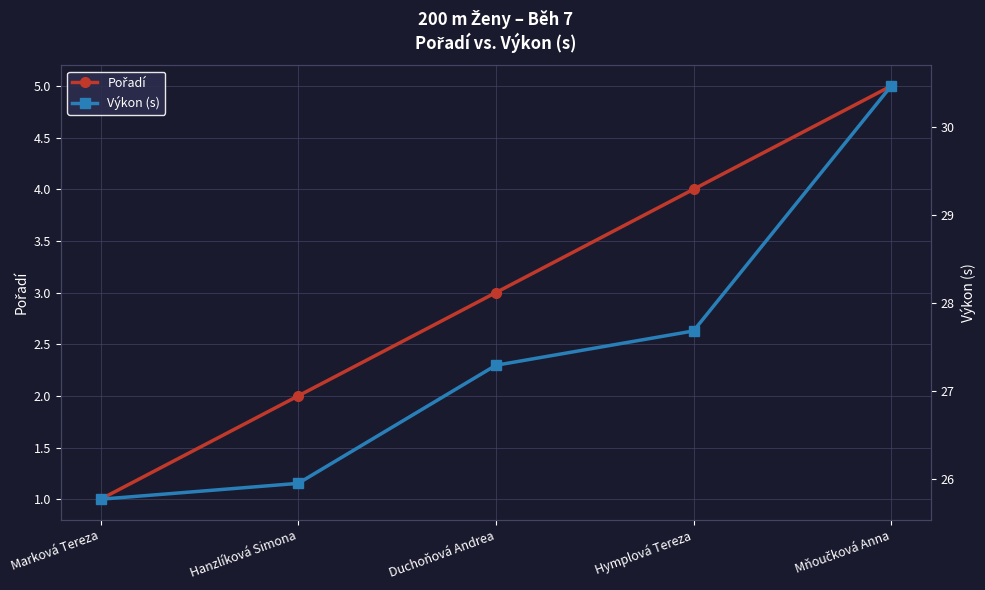

Which series has the widest spread of values?

Výkon (s)